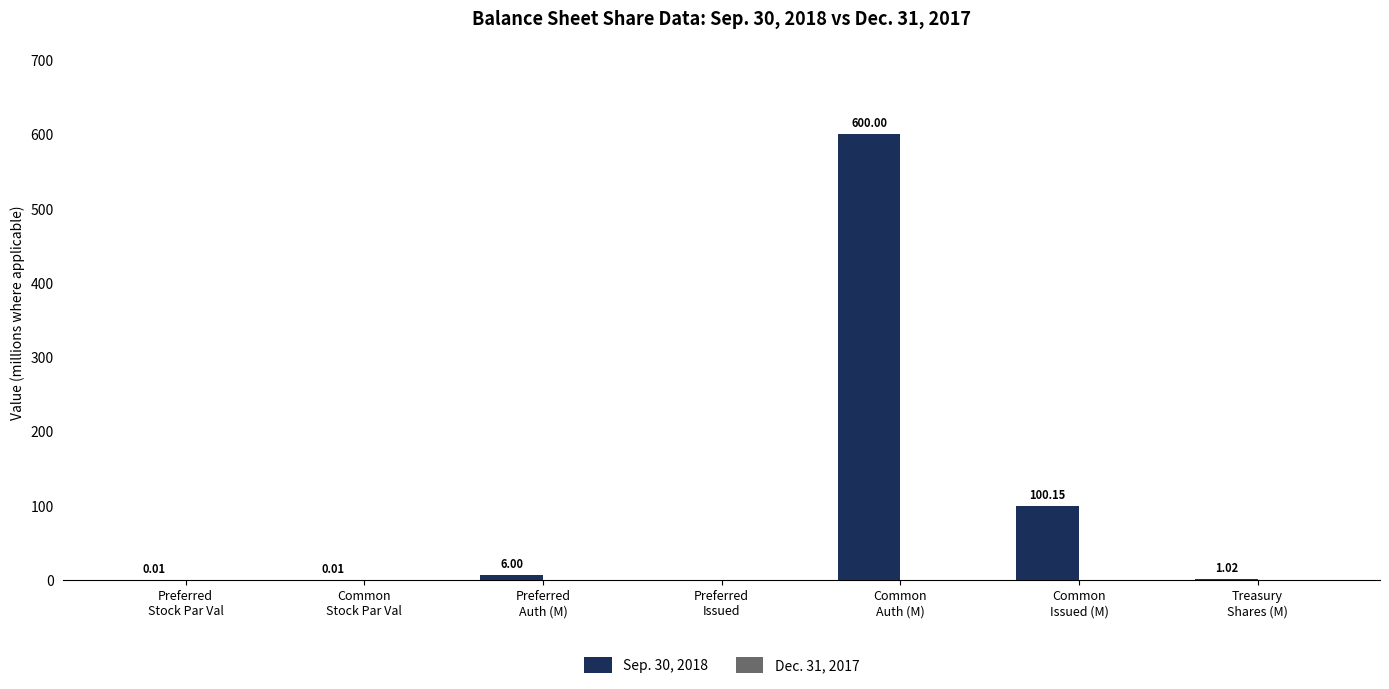

What is the sum of all values?

707.2